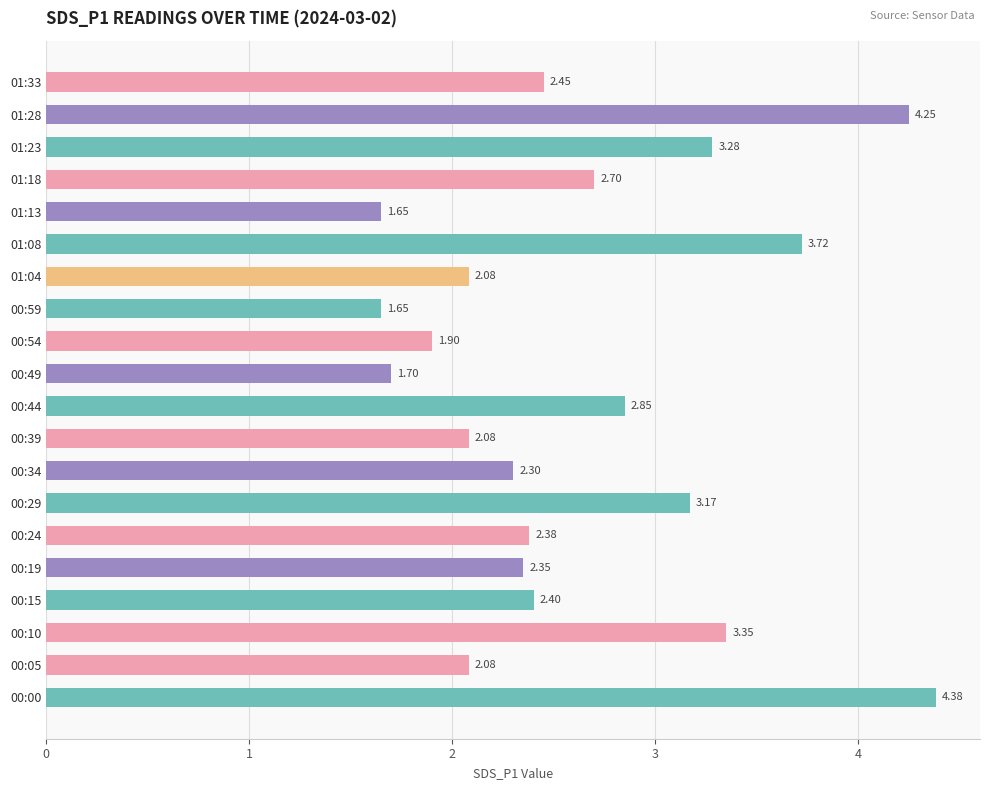

Are the bars horizontal?

Yes